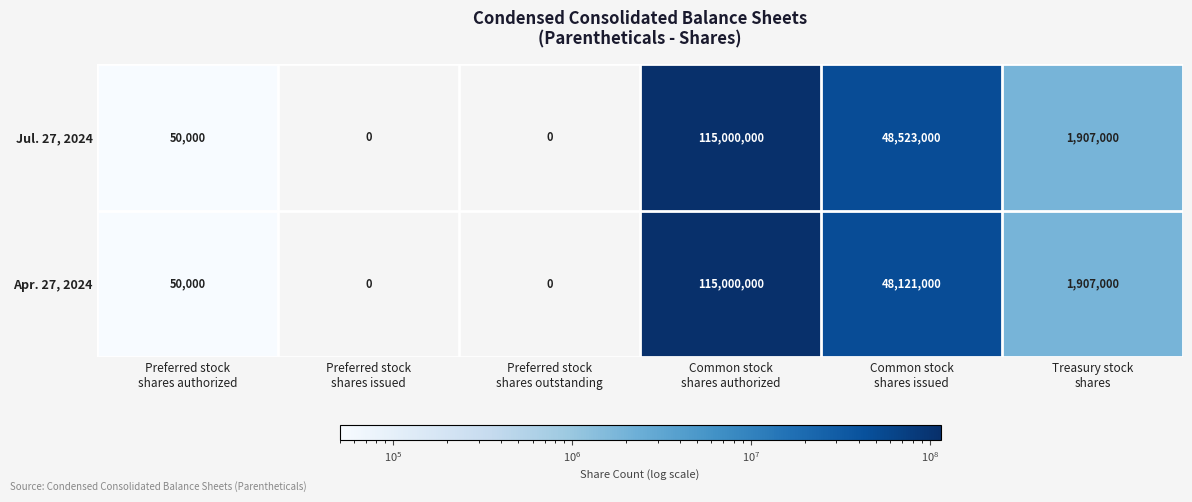

What is the greatest value displayed?

115000000